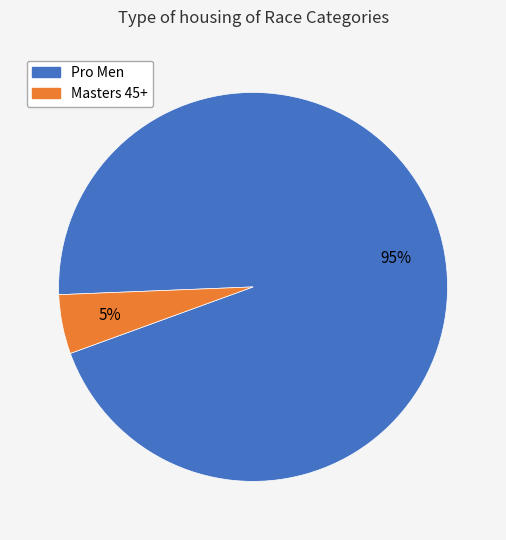

Which category has the biggest portion of the pie?

Pro Men